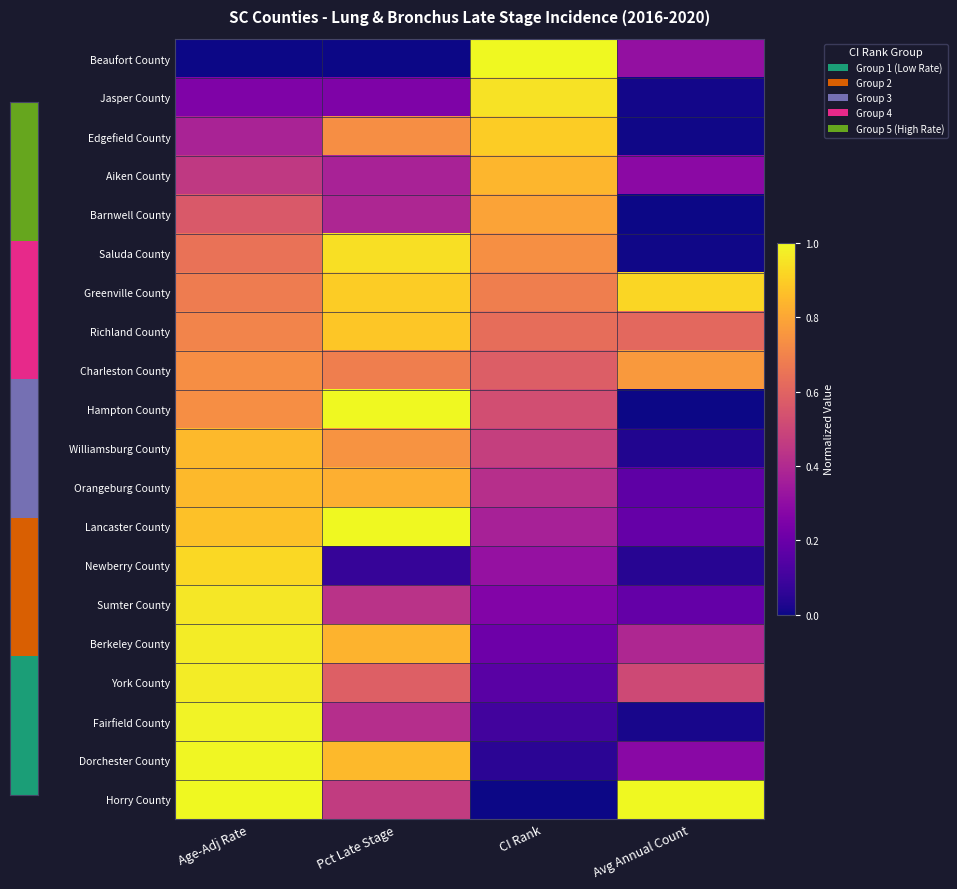

Between CI Rank and Age-Adj Rate, which is larger?

CI Rank